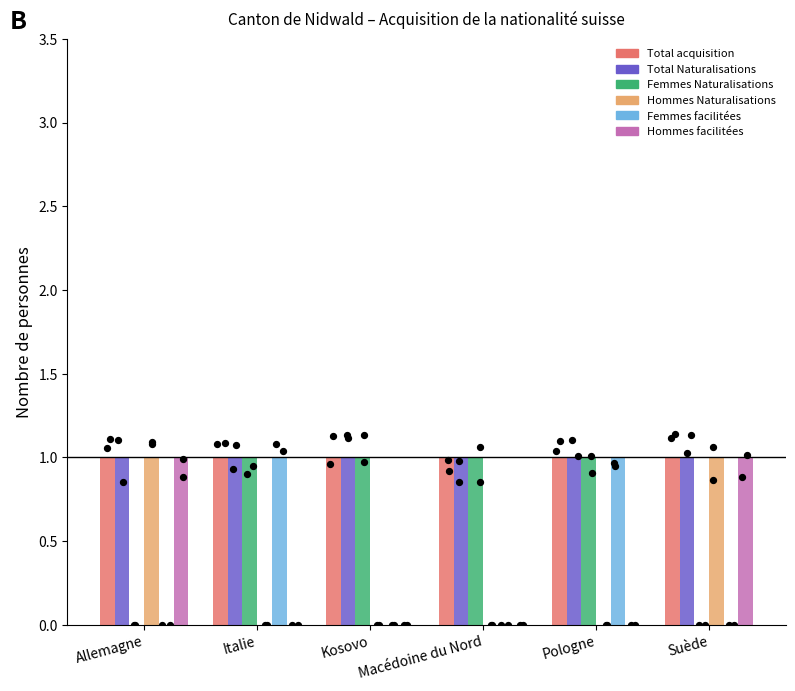

What is the total value across all series at Macédoine du Nord?

3